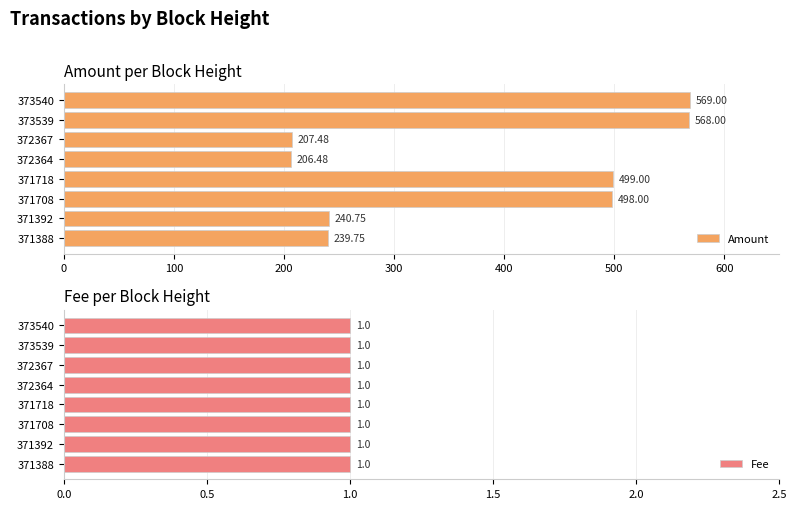

Are the bars grouped side by side (vs. stacked)?

Yes